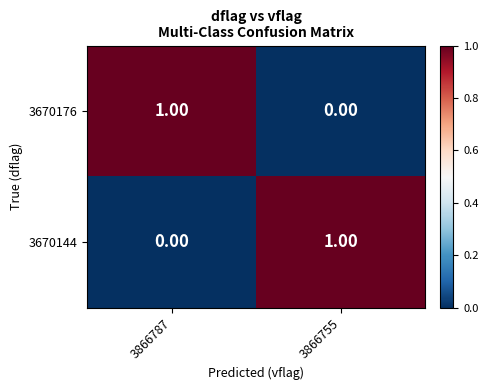

Is the value of 3670176 at 3866787 greater than the value of 3670144 at 3866787?

Yes